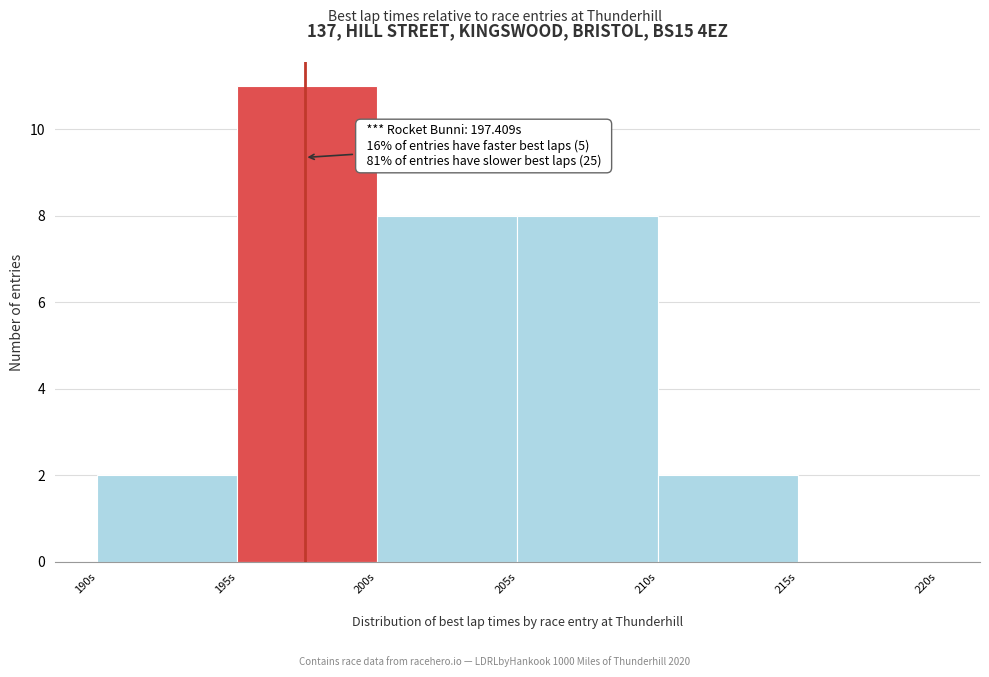

Over which range of the x-axis is the bar tallest?

195 to 200